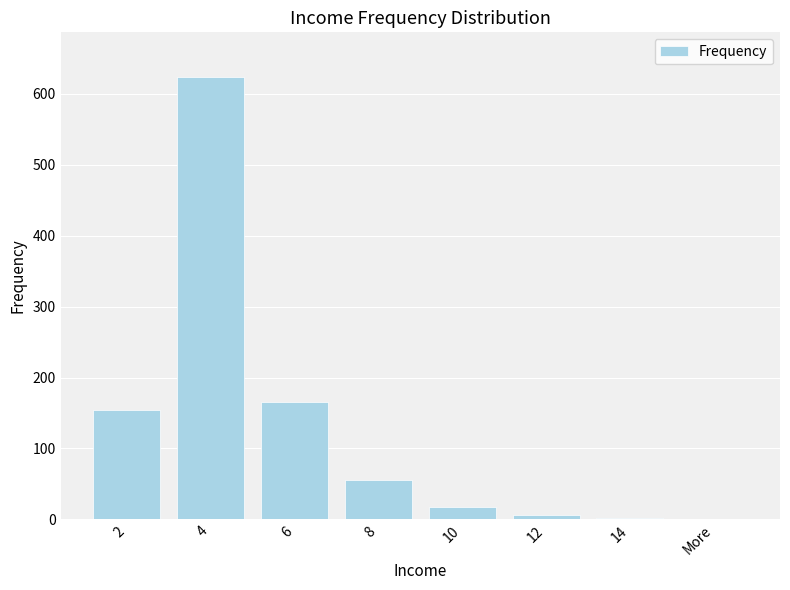

Approximately how many times larger is the value at 2 compared to 6?

0.9